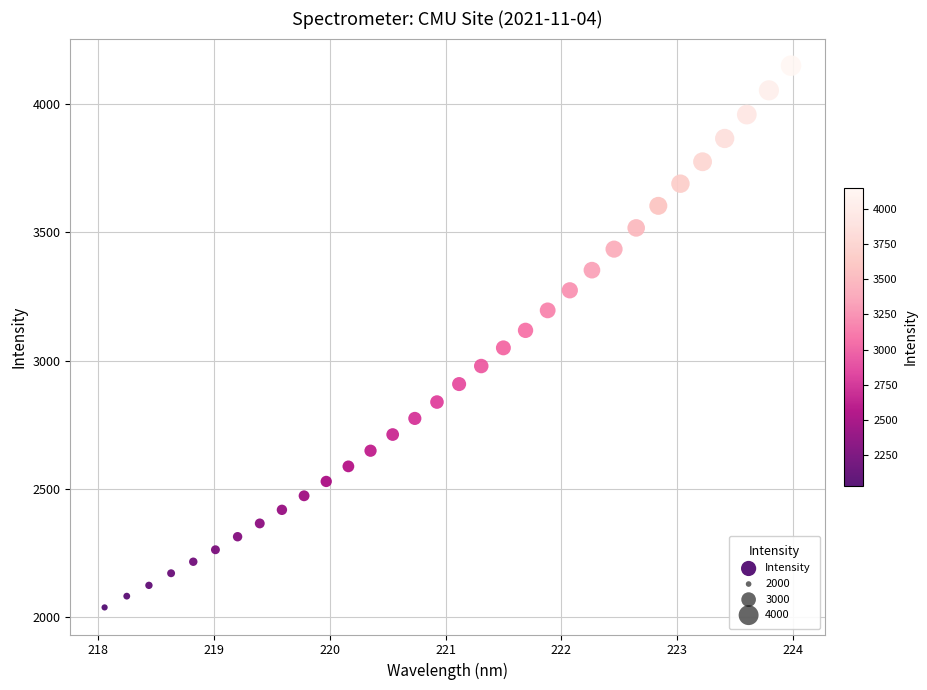

What is the range of X values (max minus min)?

5.9